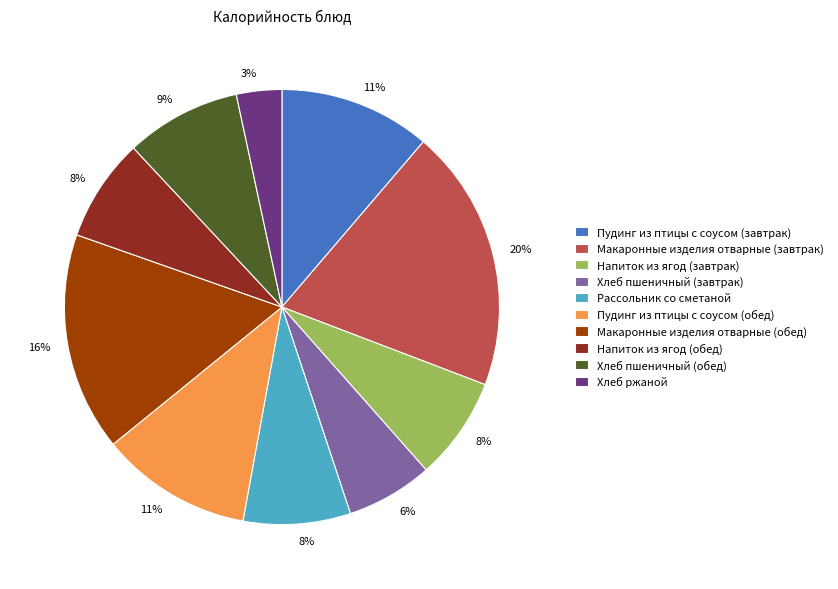

Approximately how many times larger is the value at Напиток из ягод (завтрак) compared to Макаронные изделия отварные (обед)?

0.5